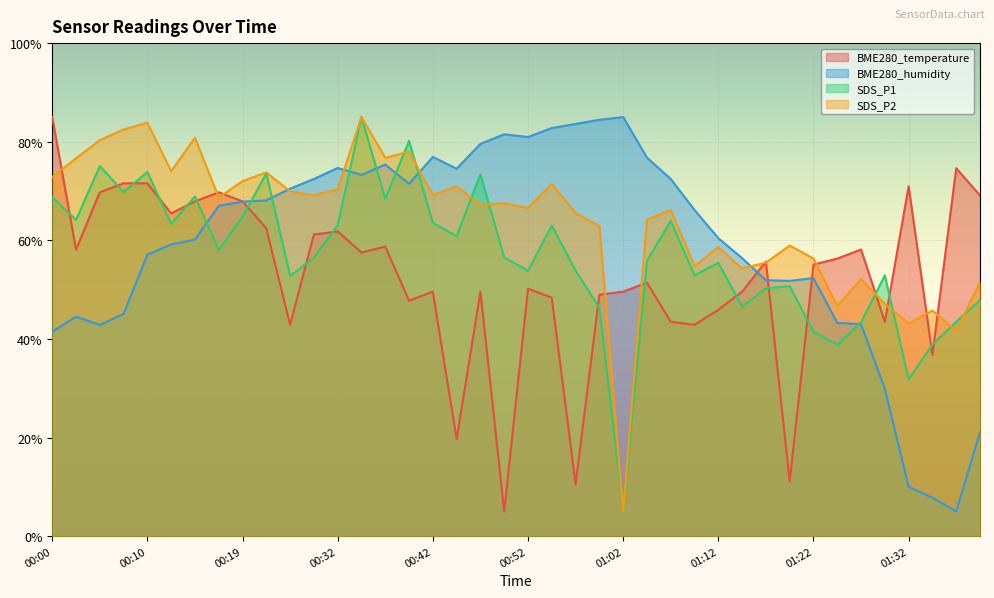

What is the label of the 20th point from the right?

00:52